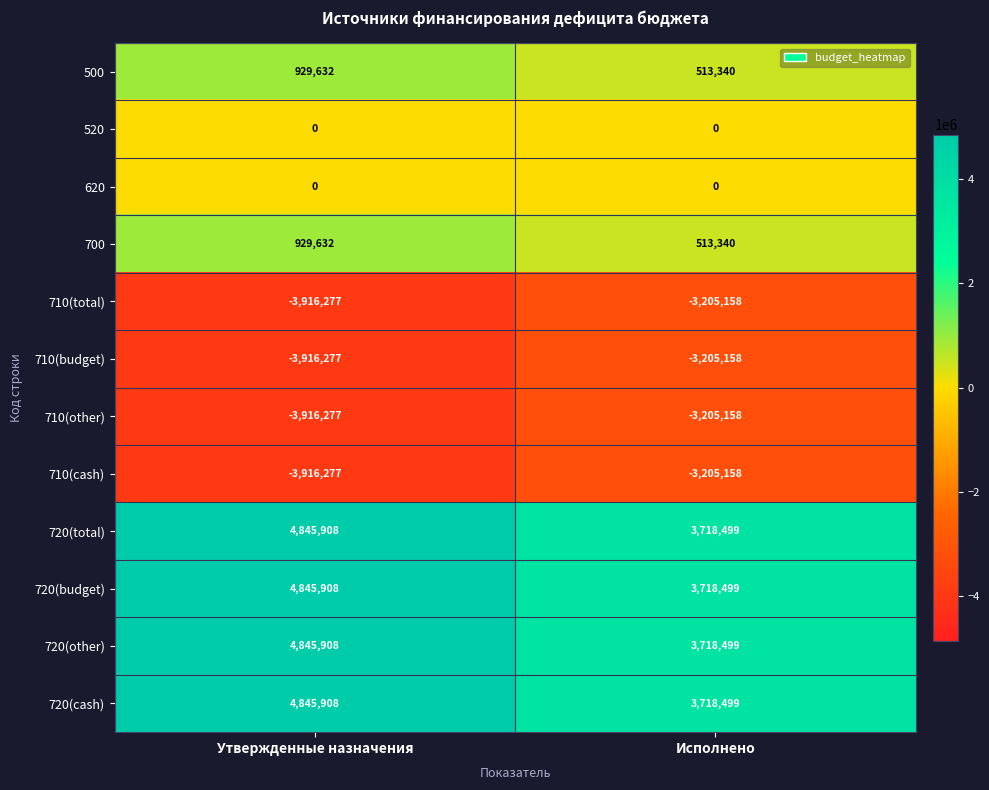

Which category has the lowest value across all series?

Утвержденные назначения